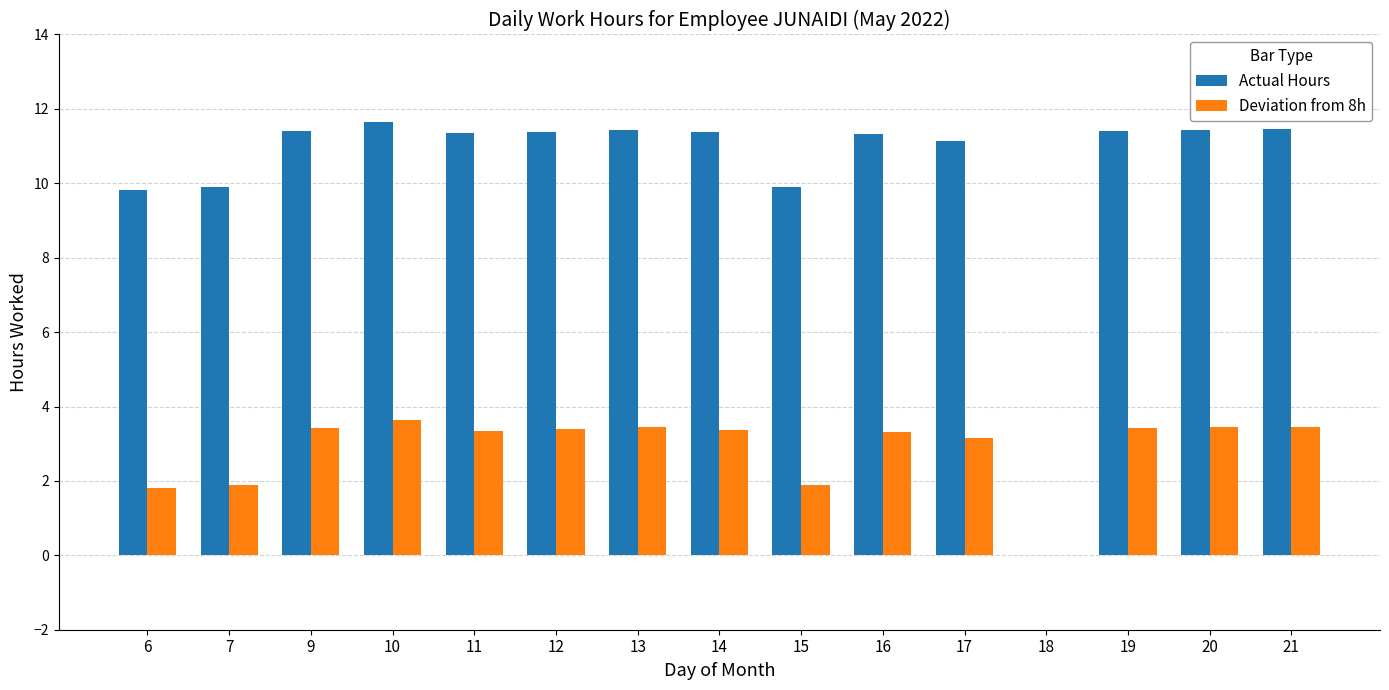

Which series changed the most between 17 and 18?

Actual Hours